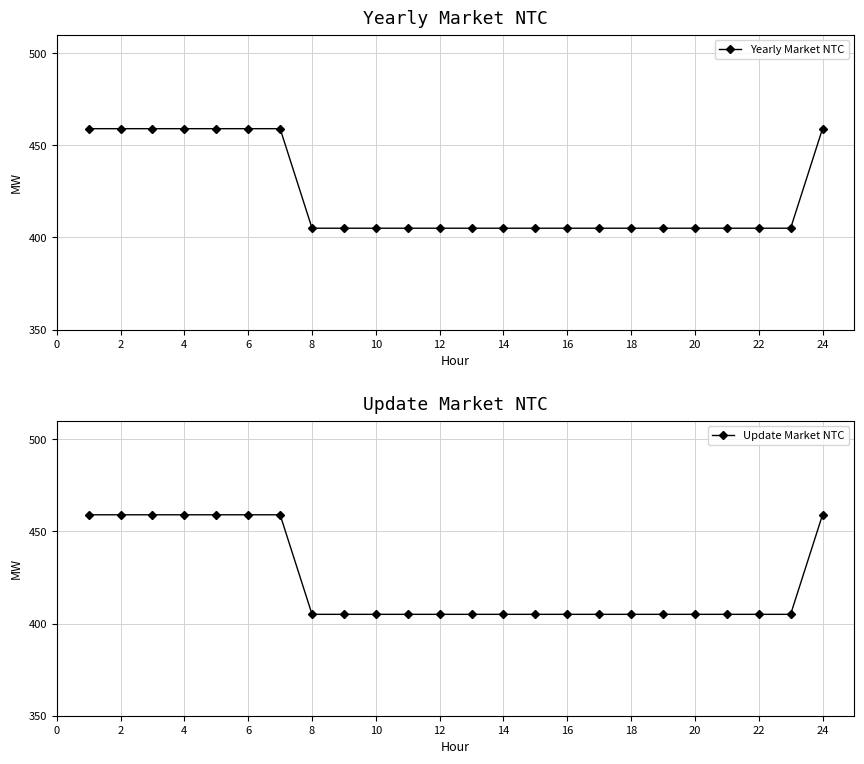

At how many categories does at least one series exceed 428?

8